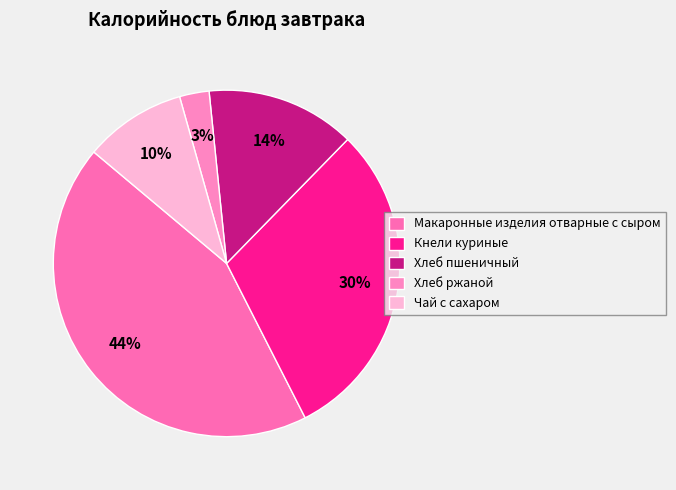

To the nearest percent, what is the difference between the Кнели куриные and Чай с сахаром slice percentages?

21%